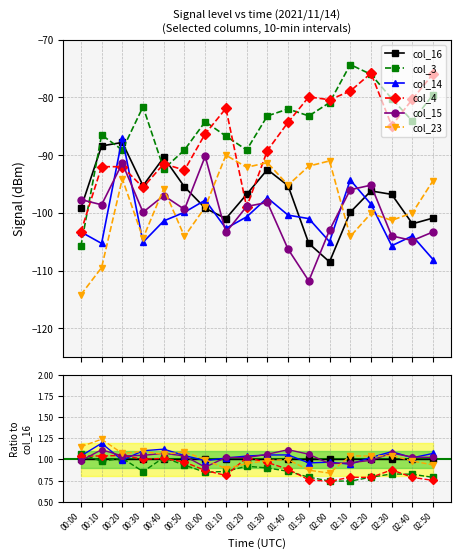

How many intersections are there between col_23 and col_14?

5